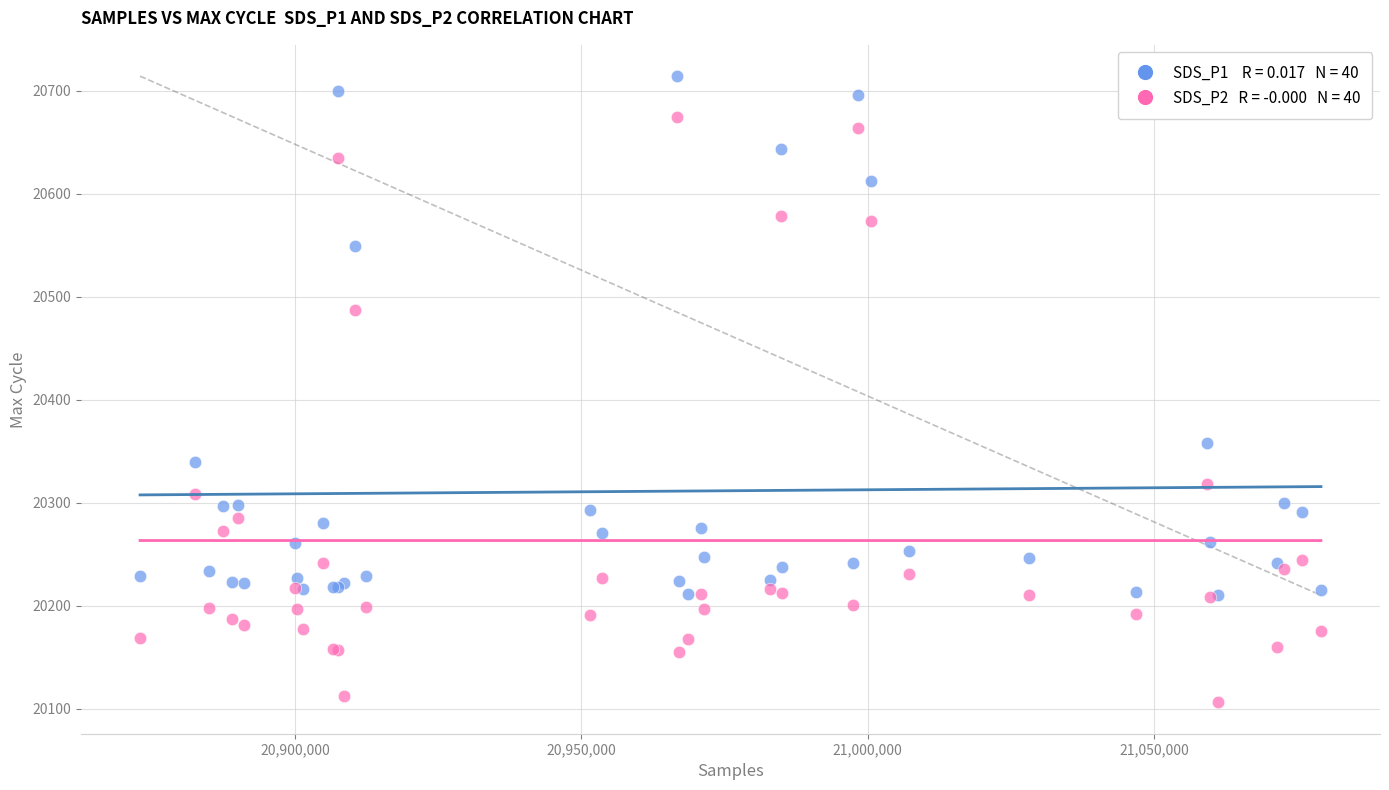

Across all series, what Y value is closest to 20410?

20358.0